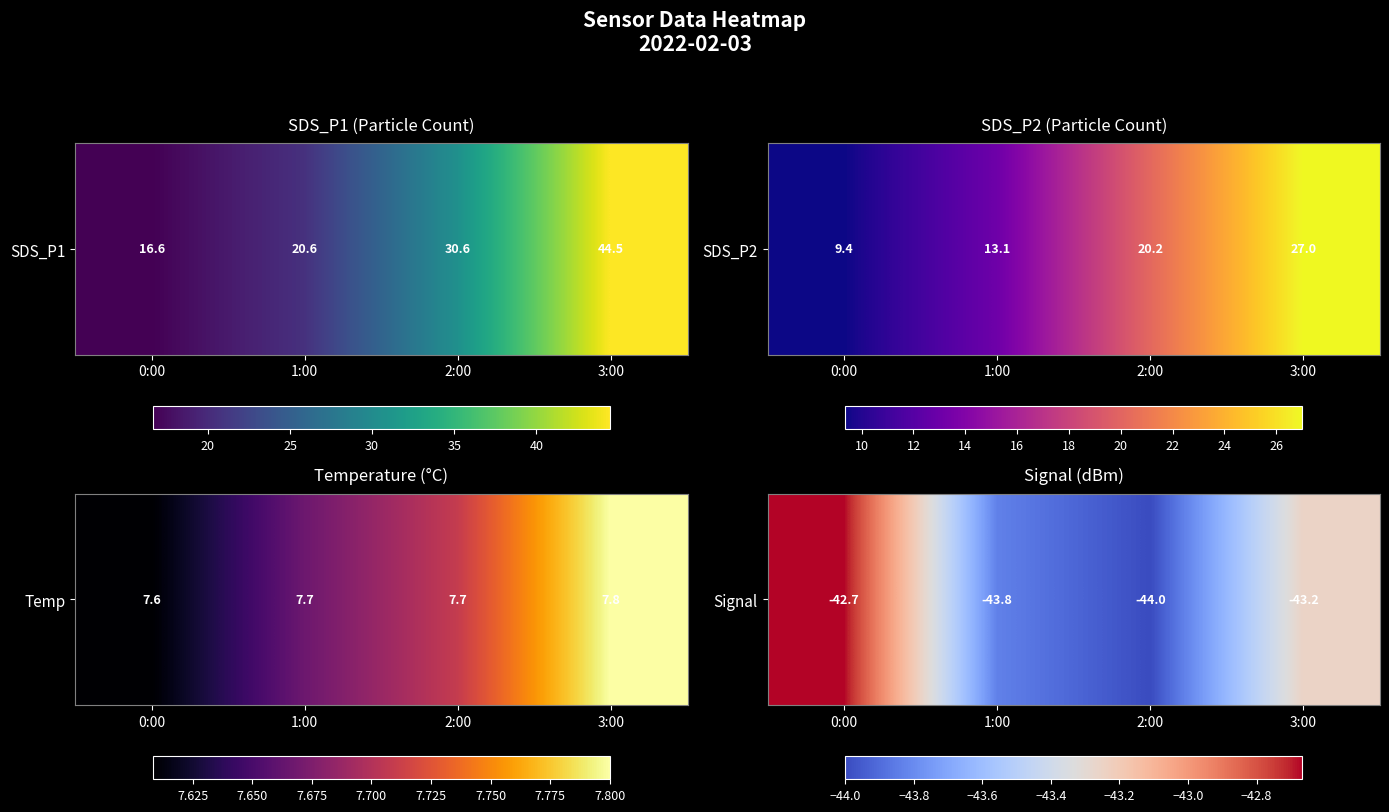

How many data points are less than -43?

3